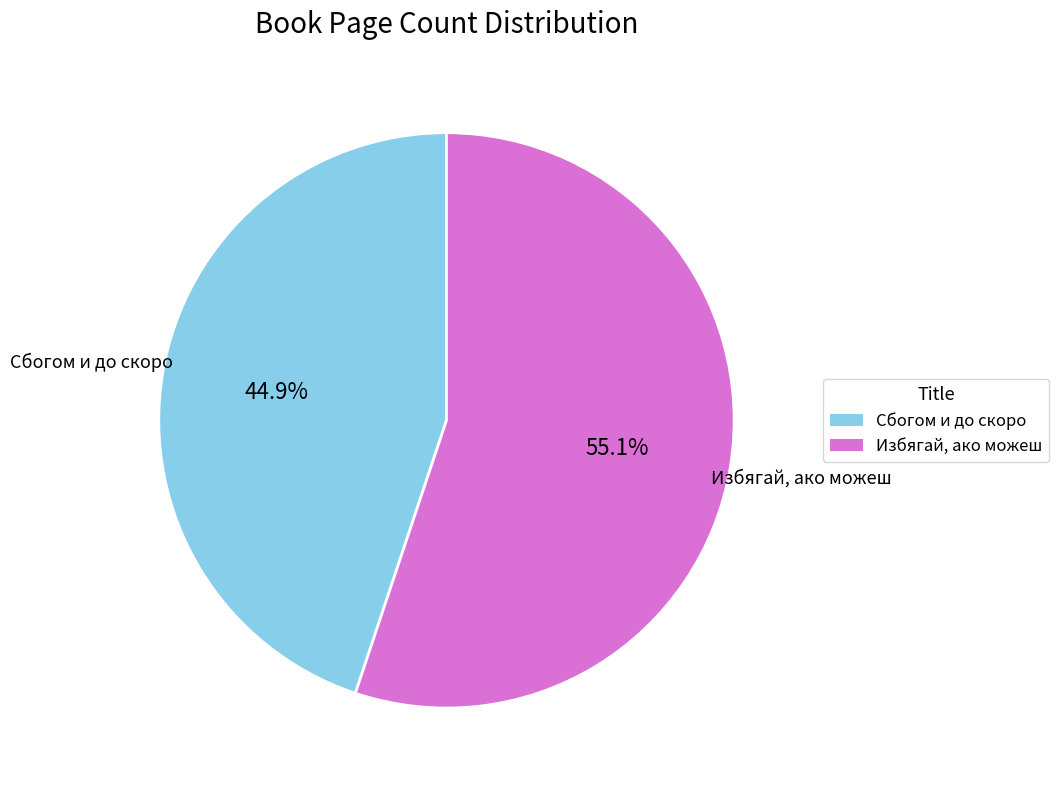

Is there a majority slice in this chart?

Yes